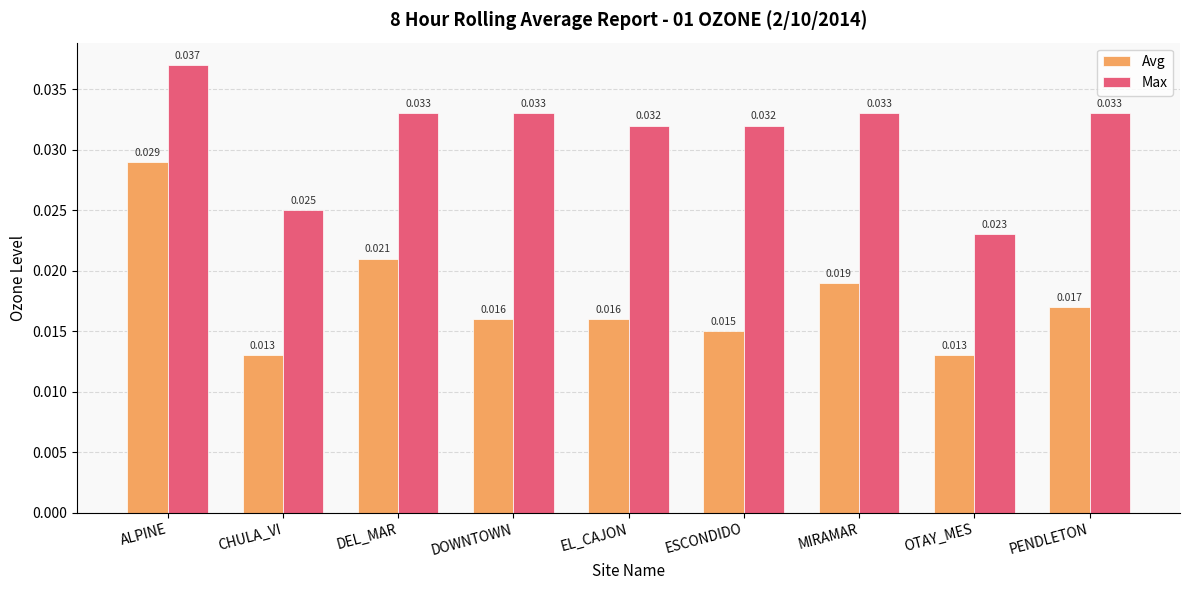

Which category has the lowest value in the Max series?

OTAY_MES